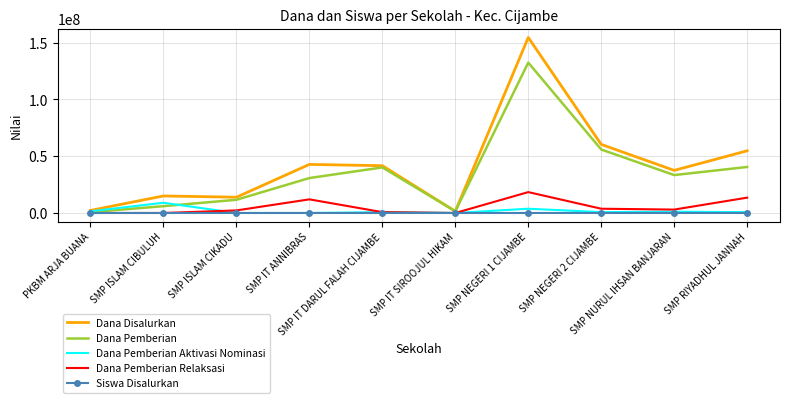

Which series has the largest total across all categories?

Dana Disalurkan